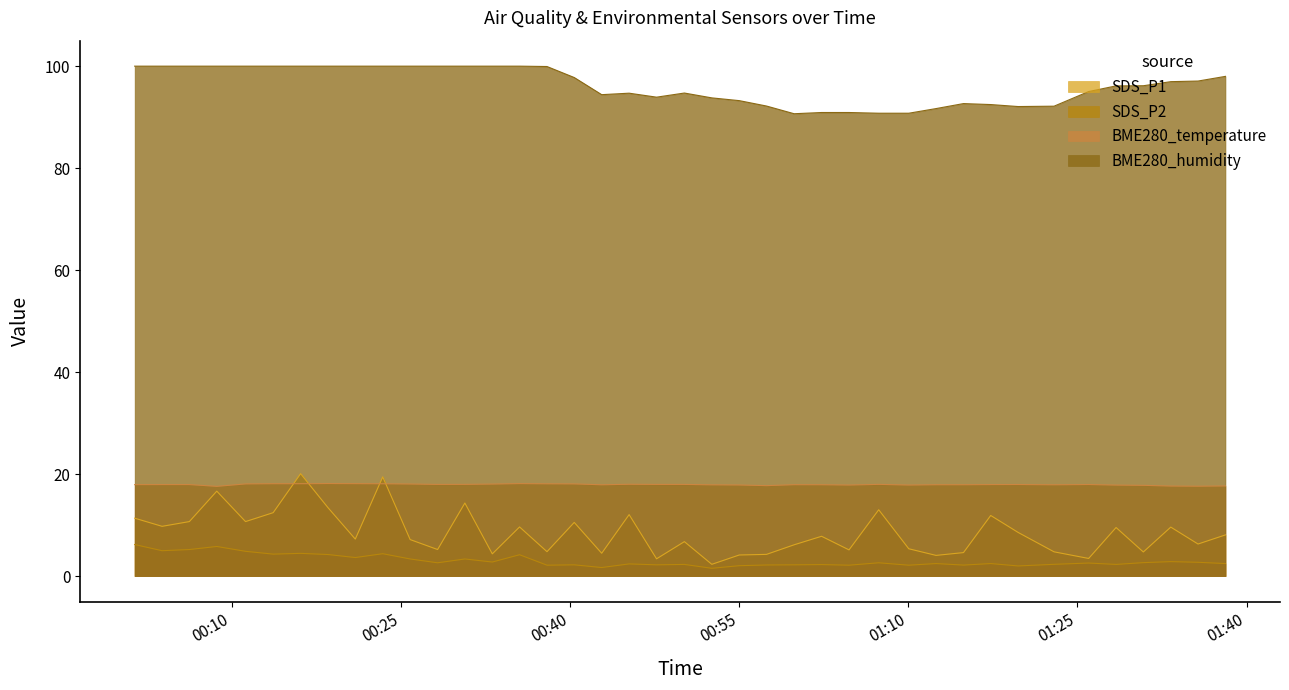

What are all the series names shown in the legend?

SDS_P1, SDS_P2, BME280_temperature, BME280_humidity